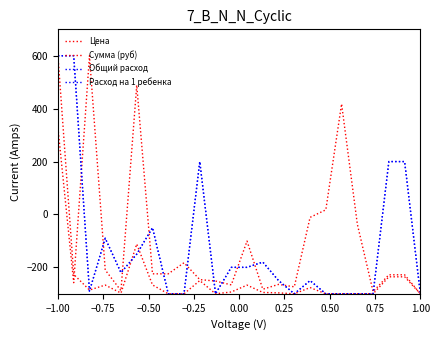

Does the chart have visible grid lines?

No